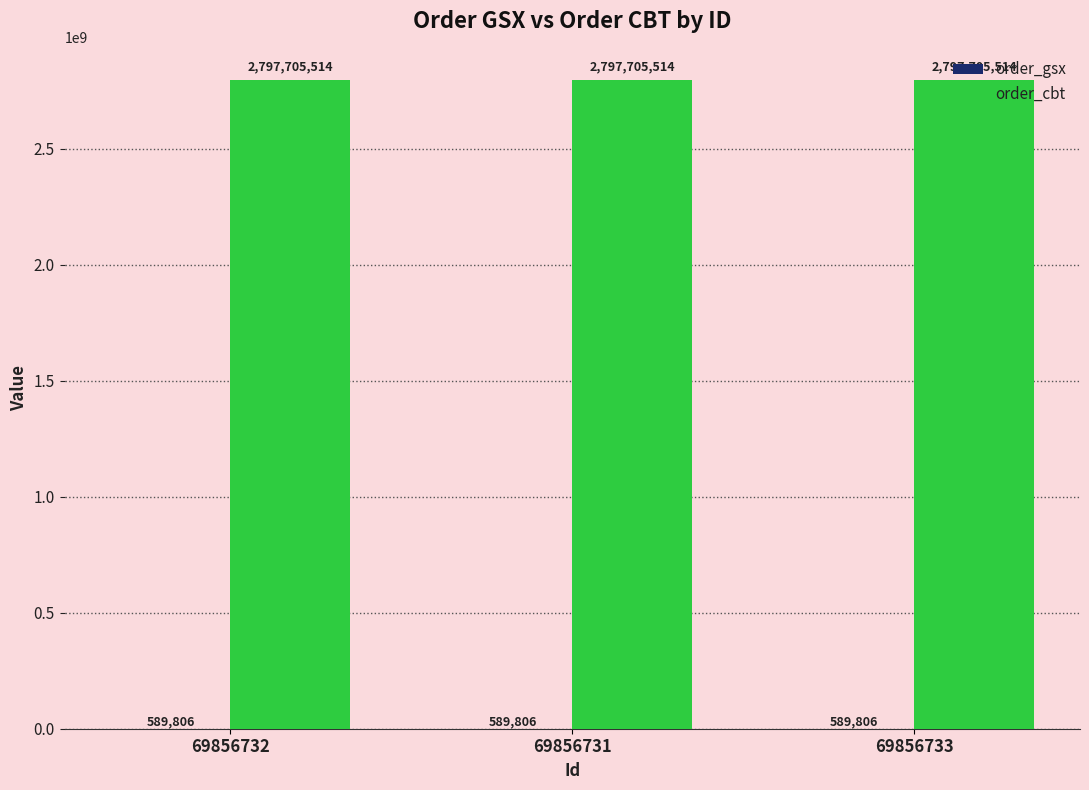

What is the total value across all series at 69856731?

2798295320